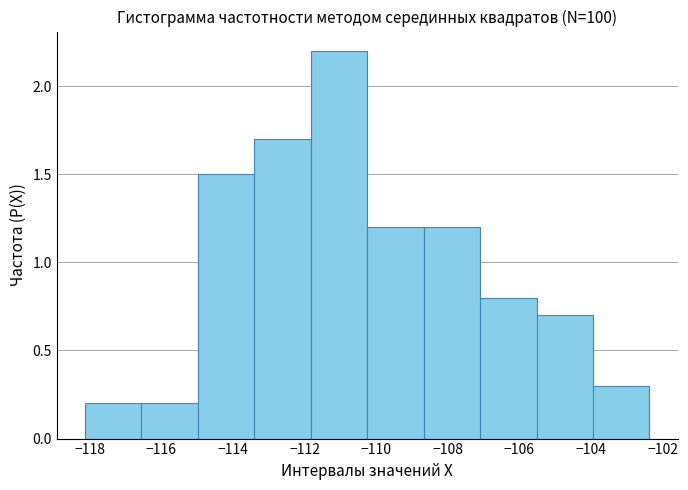

Reading left to right, list every bar in this chart as the range it spans on the x-axis followed by its height. Neither the bar edges nor the heights are printed on the chart, so give them approximately, as read against the axes.

-118.2 to -116.6: 0.2
-116.6 to -115.0: 0.2
-115.0 to -113.4: 1.5
-113.4 to -111.8: 1.7
-111.8 to -110.2: 2.2
-110.2 to -108.6: 1.2
-108.6 to -107.0: 1.2
-107.0 to -105.6: 0.8
-105.6 to -104.0: 0.7
-104.0 to -102.4: 0.3